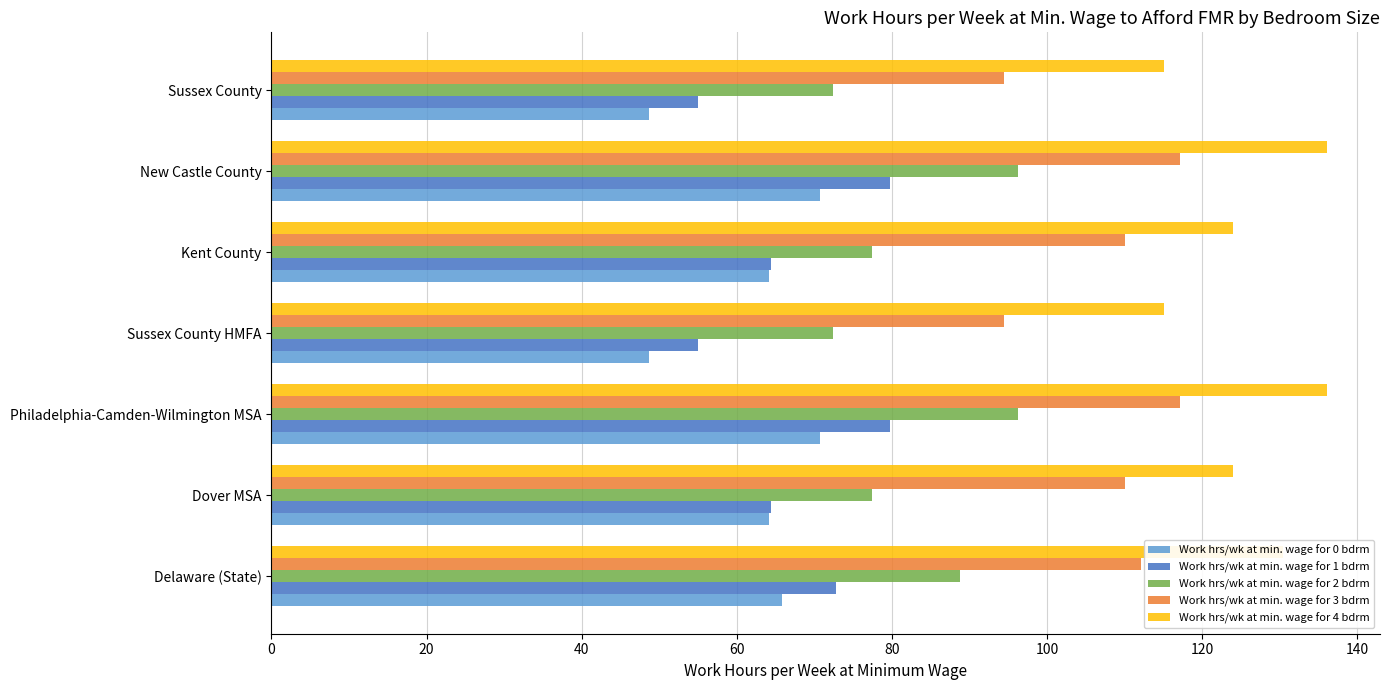

Which series has the largest range (max minus min)?

Work hrs/wk at min. wage for 1 bdrm